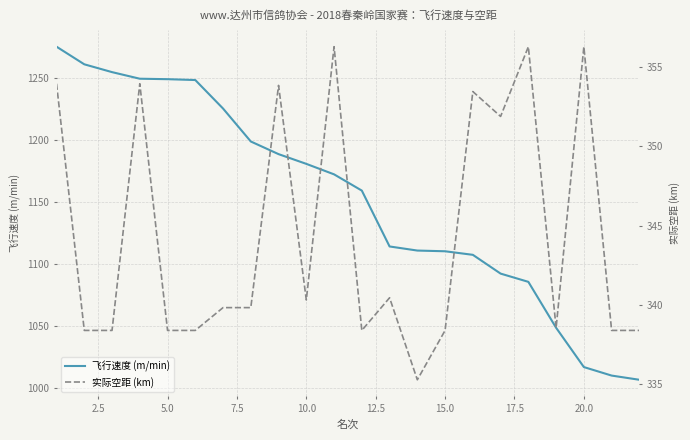

Is it true that 飞行速度 (m/min) equals 1551.1 at 16?

False